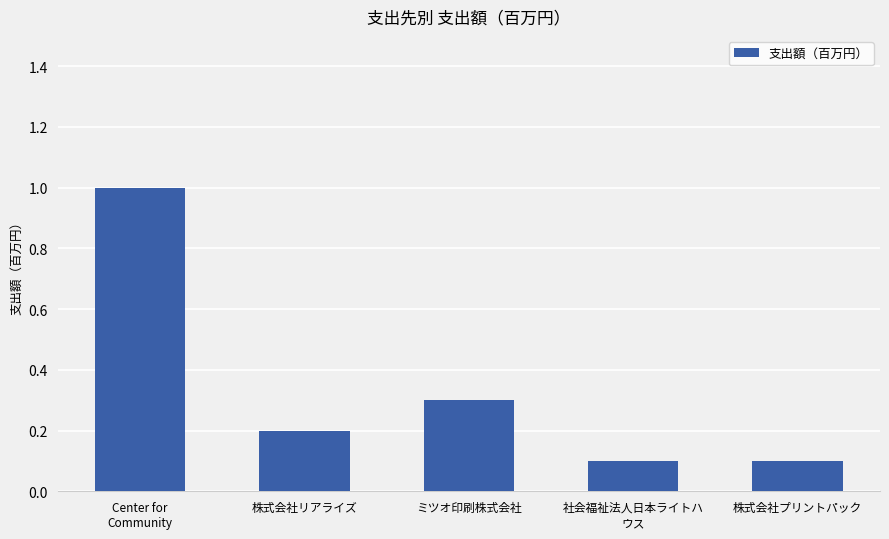

What is the change in value from ミツオ印刷株式会社 to 社会福祉法人日本ライトハ
ウス?

-0.2